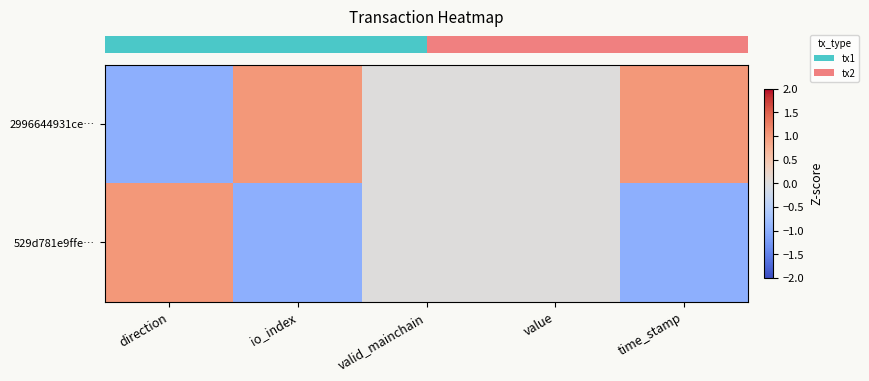

Which category has the highest value across all series?

io_index